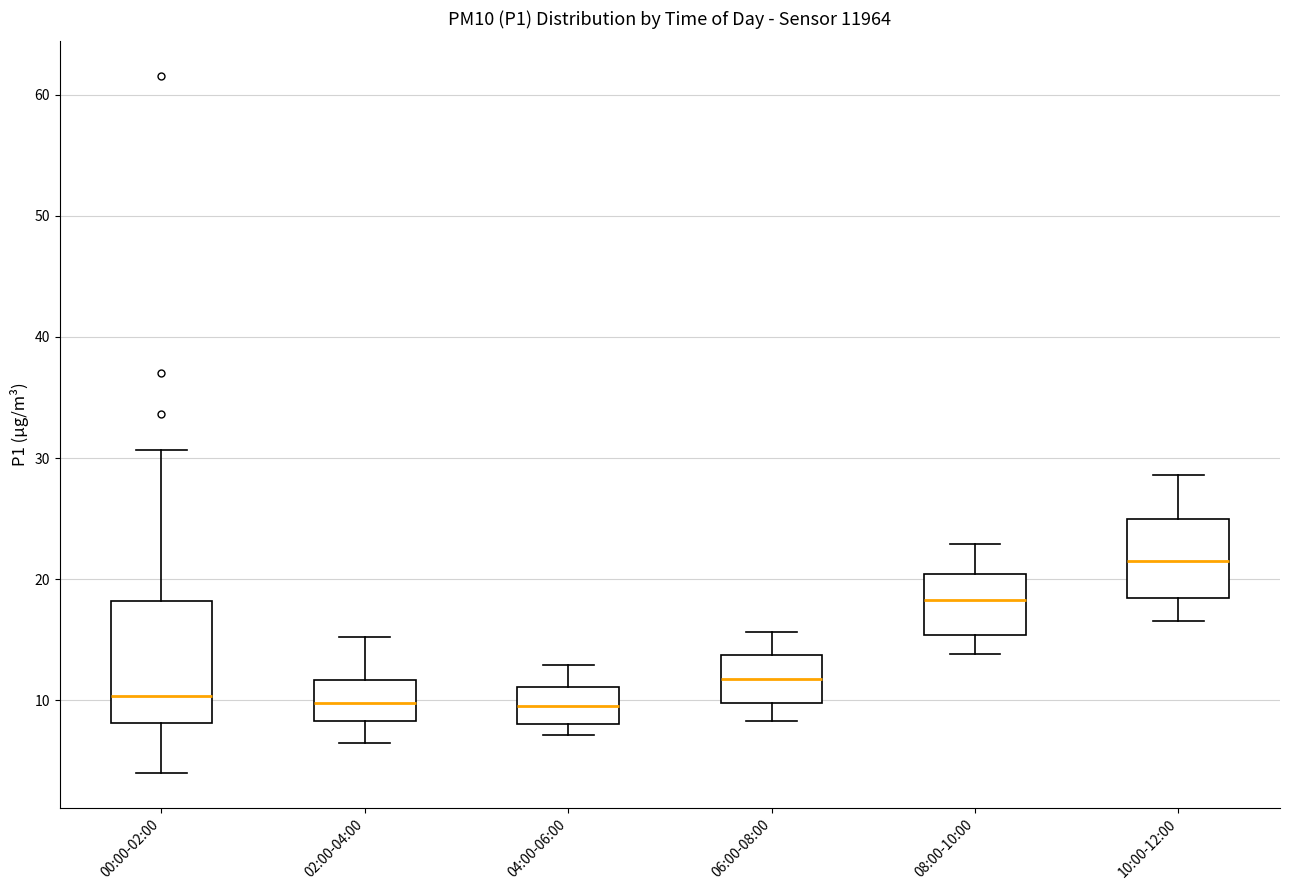

Which box's median line is the highest?

10:00-12:00